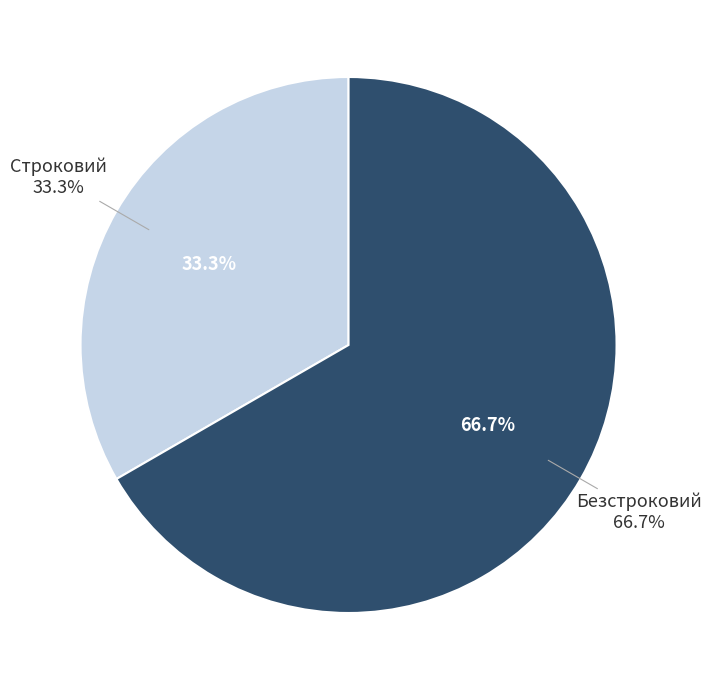

What percentage do Безстроковий and Строковий together represent?

100.0%